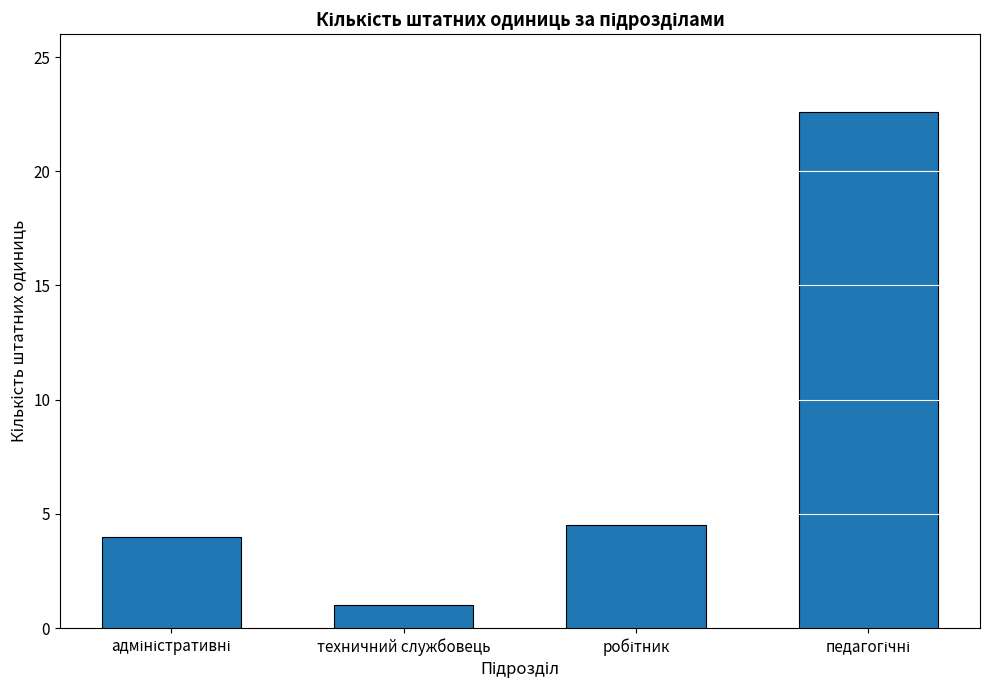

What is the sum of all values?

32.1